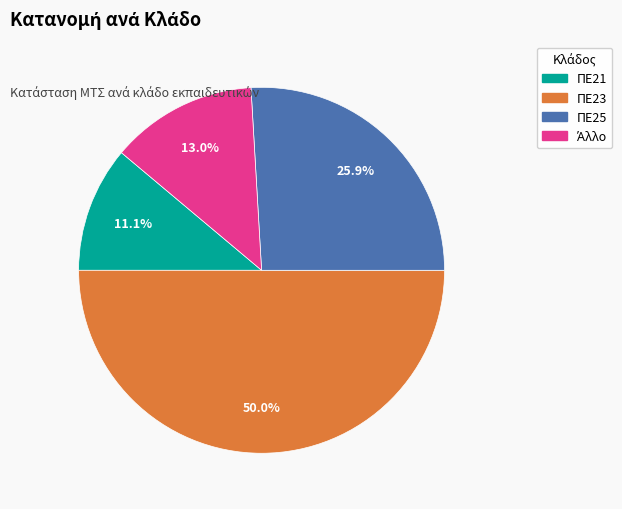

What is the smallest slice in the pie chart?

ΠΕ21